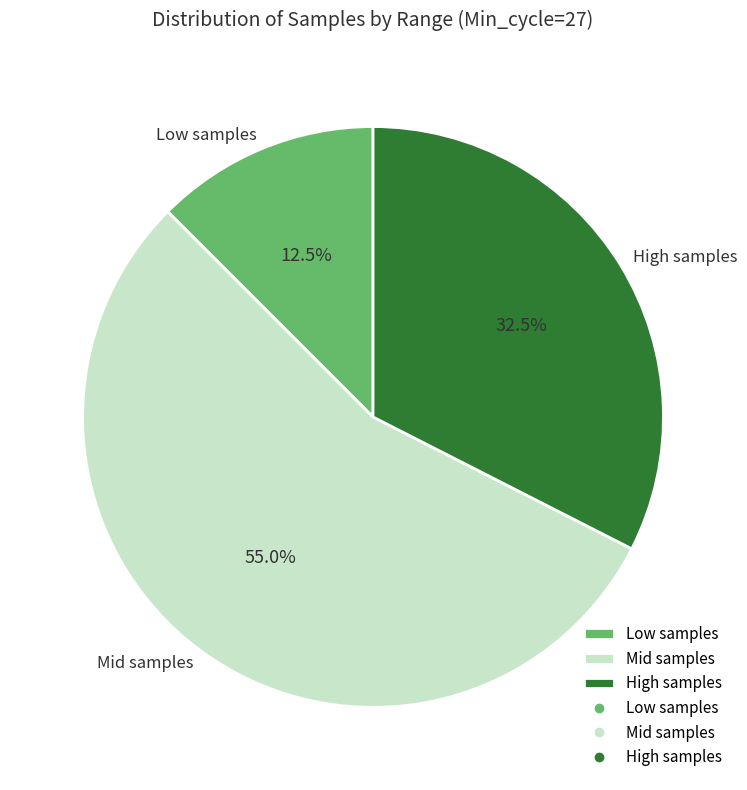

Rank the categories by value from lowest to highest.

Low samples, High samples, Mid samples